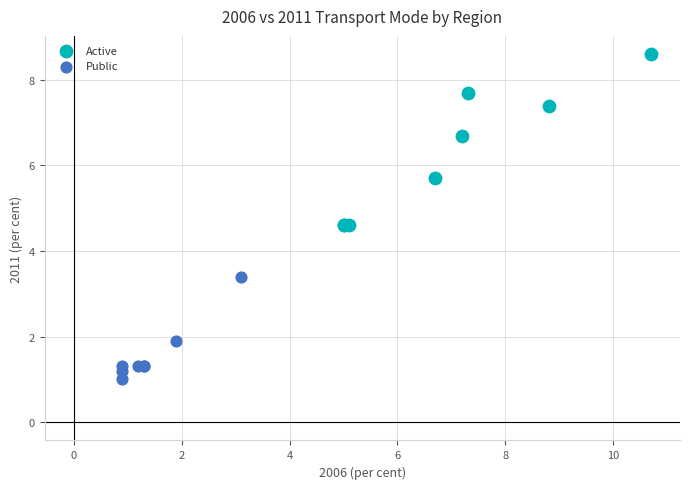

Which series reaches the minimum Y coordinate?

Public